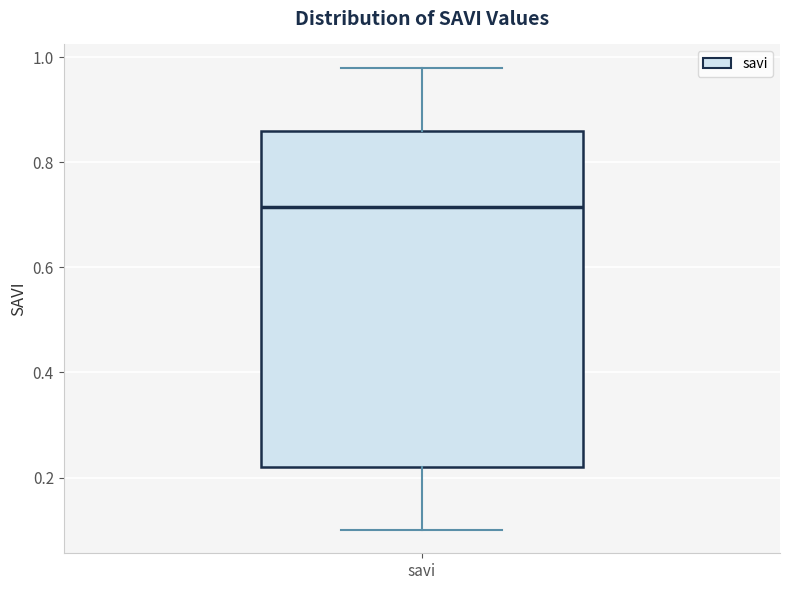

Where does the upper whisker of the box for savi end on the y-axis? The values are not printed on the chart, so give them approximately, as read against the axis.

0.98